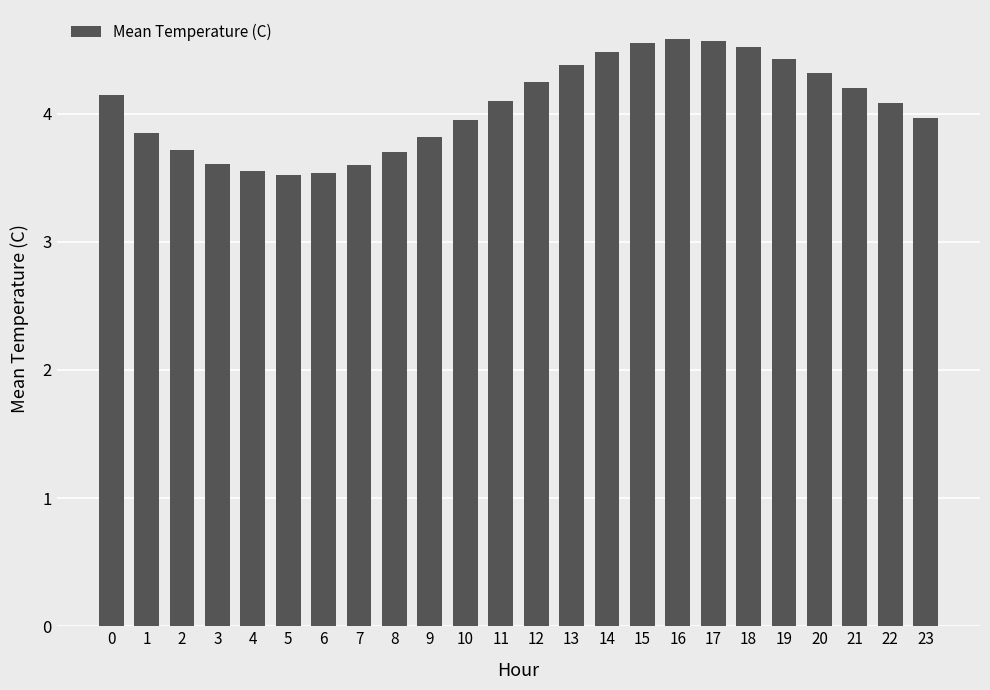

Approximately how many times larger is the value at 13 compared to 15?

1.0